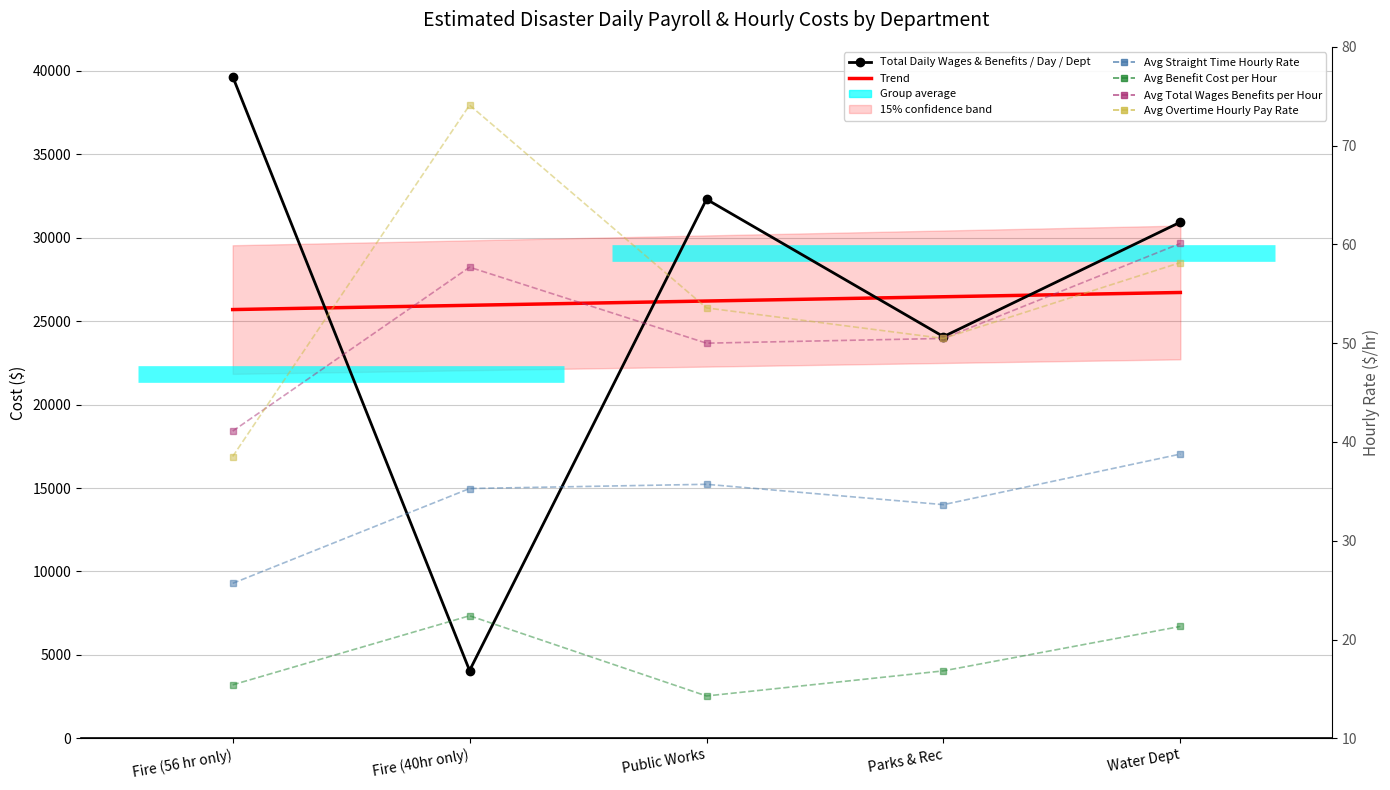

True or false: Avg Total Wages Benefits per Hour and Avg Straight Time Hourly Rate intersect in this chart.

False